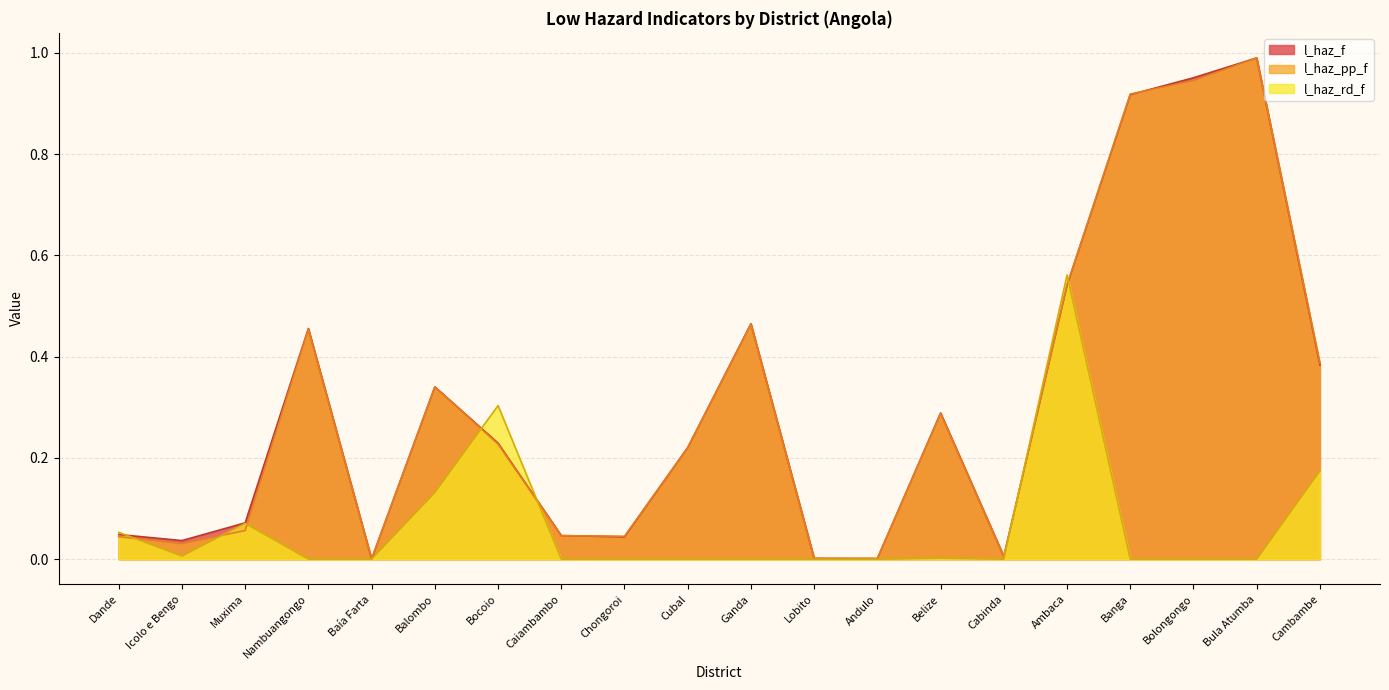

At which label does l_haz_rd reach its minimum?

Nambuangongo